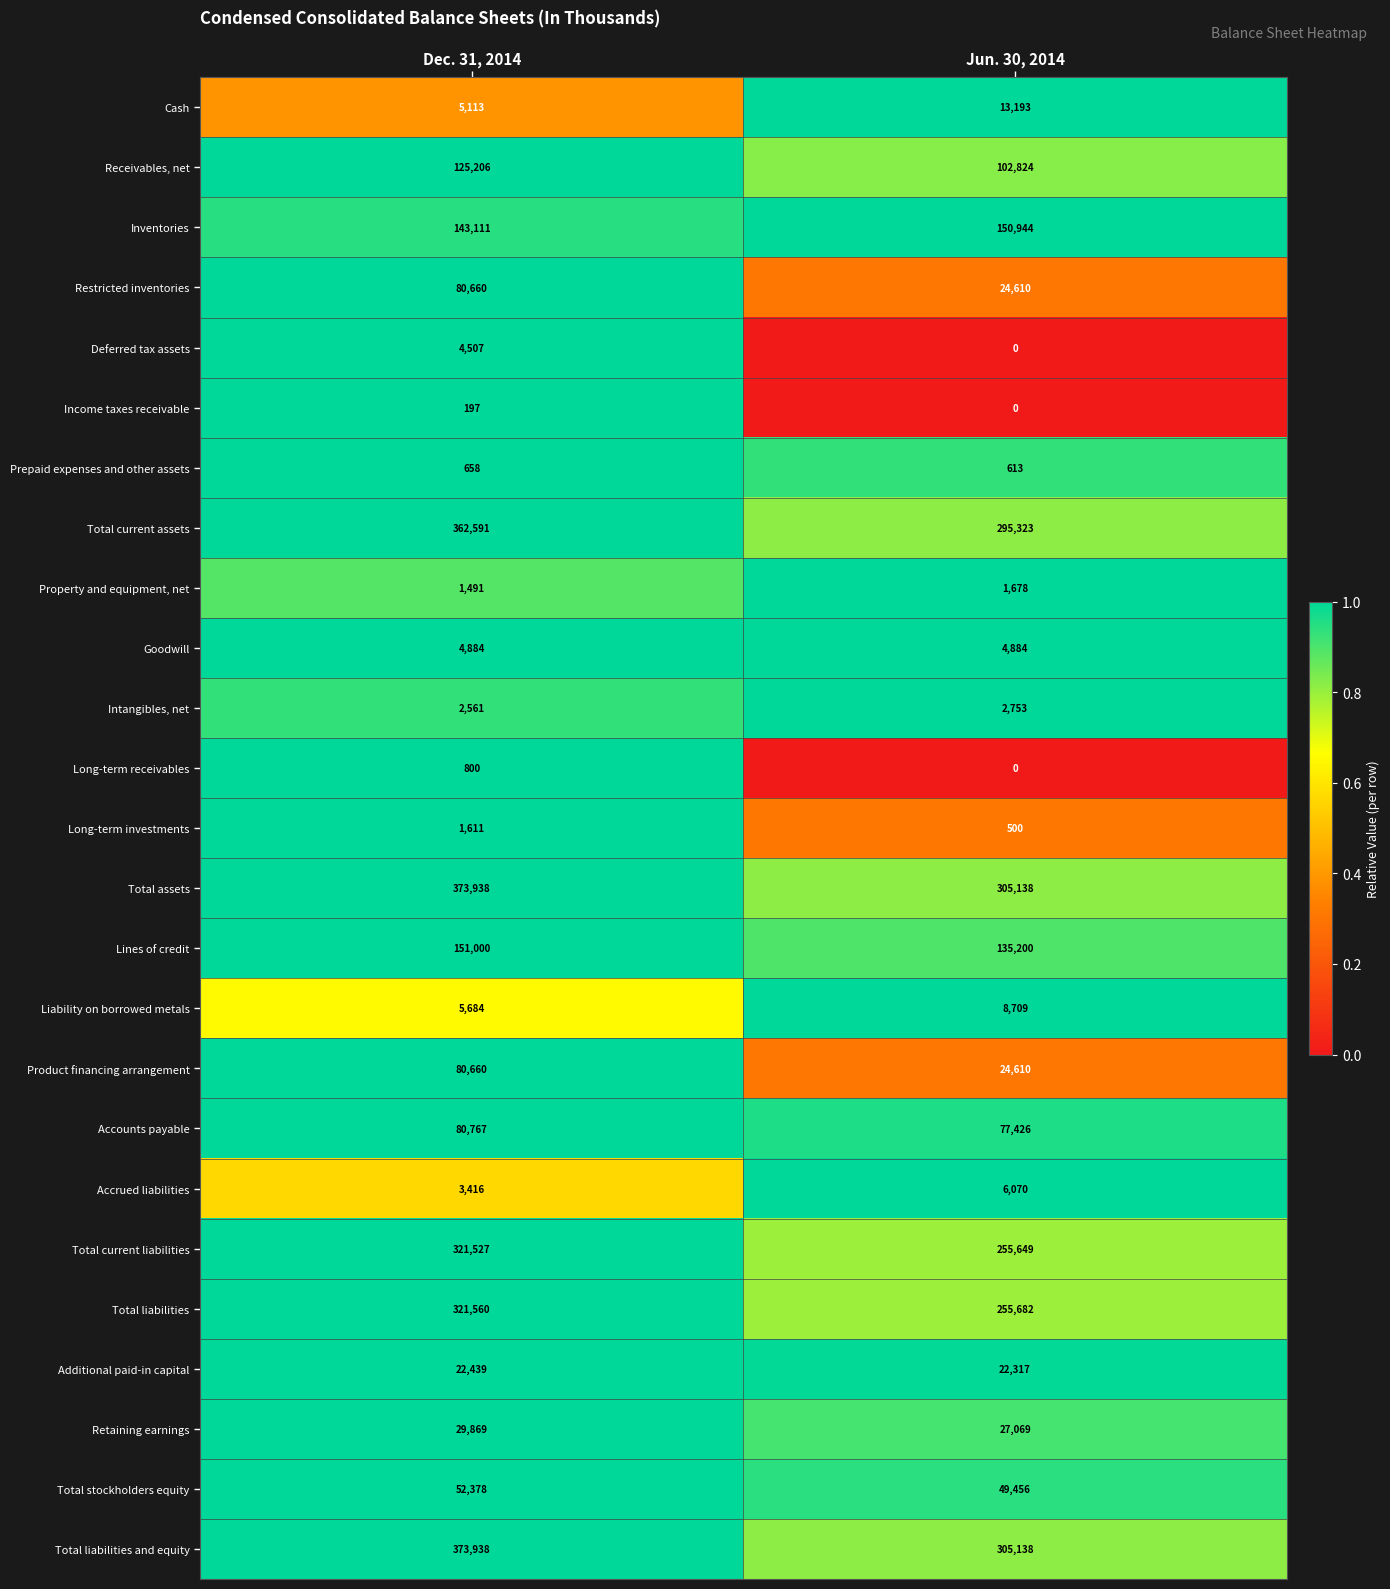

What is the spread (max minus min) of values at Jun. 30, 2014?

305138